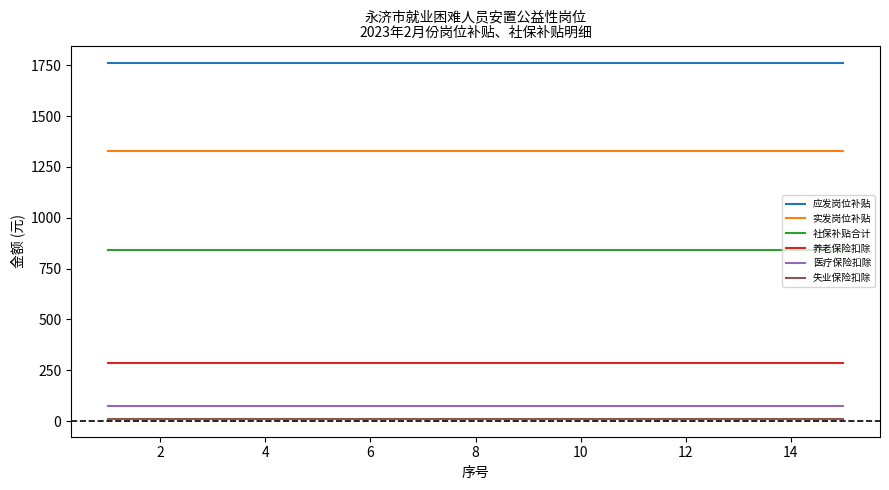

What is the minimum value shown in the chart?

10.6